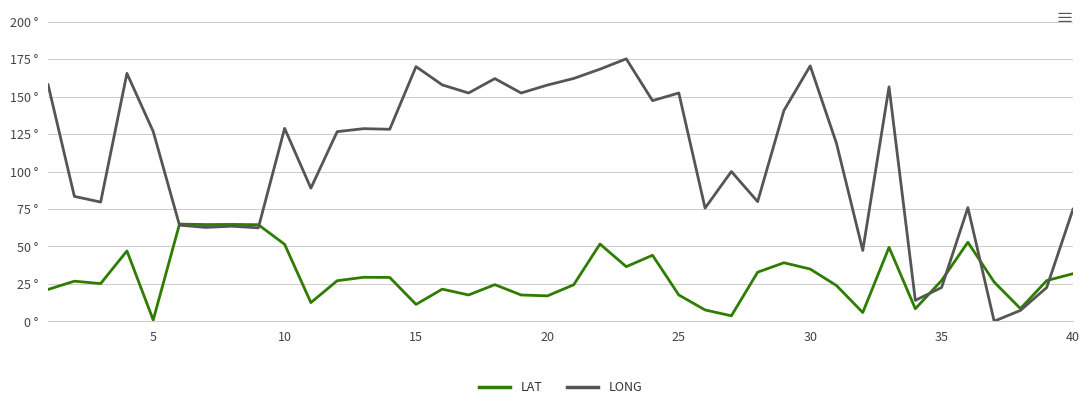

What are all the series names shown in the legend?

LAT, LONG